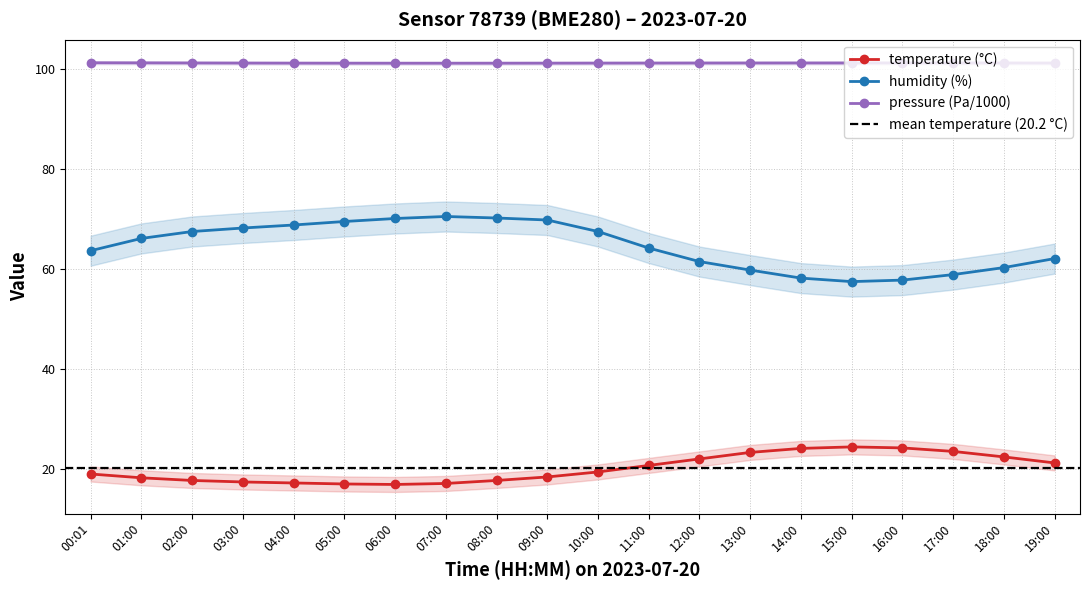

True or false: pressure (Pa/1000) has more than 0 interior local peaks.

True